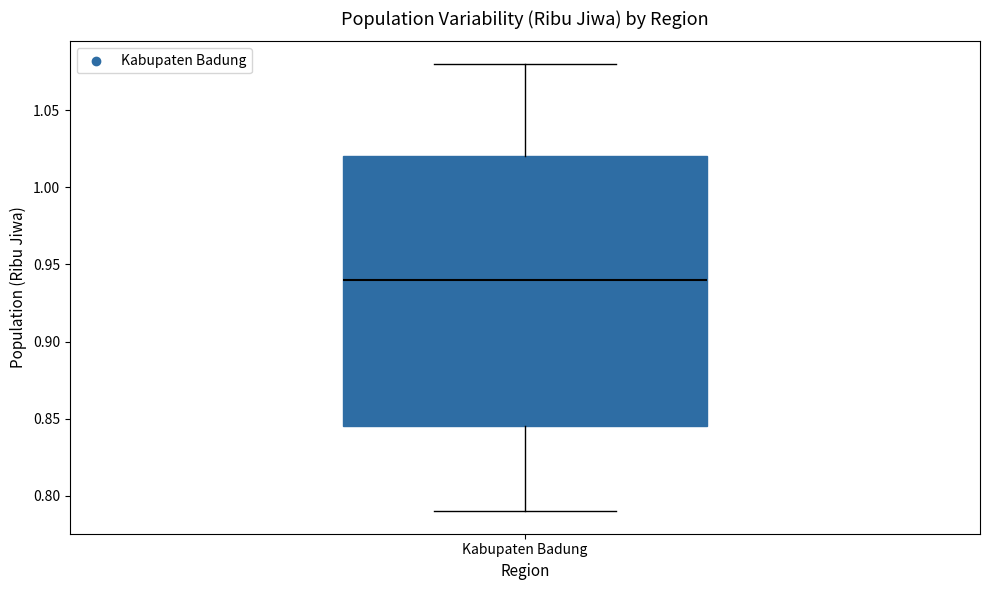

Where is the upper edge of the box for Kabupaten Badung on the y-axis? The values are not printed on the chart, so give them approximately, as read against the axis.

1.020